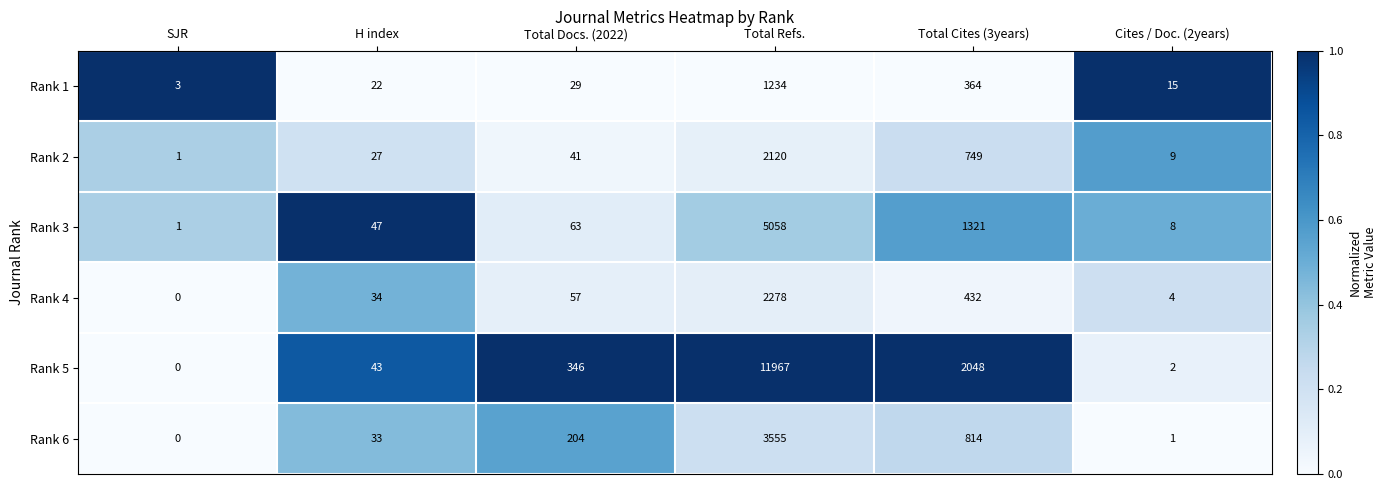

True or false: Rank 1 has a value of 22 at H index.

True